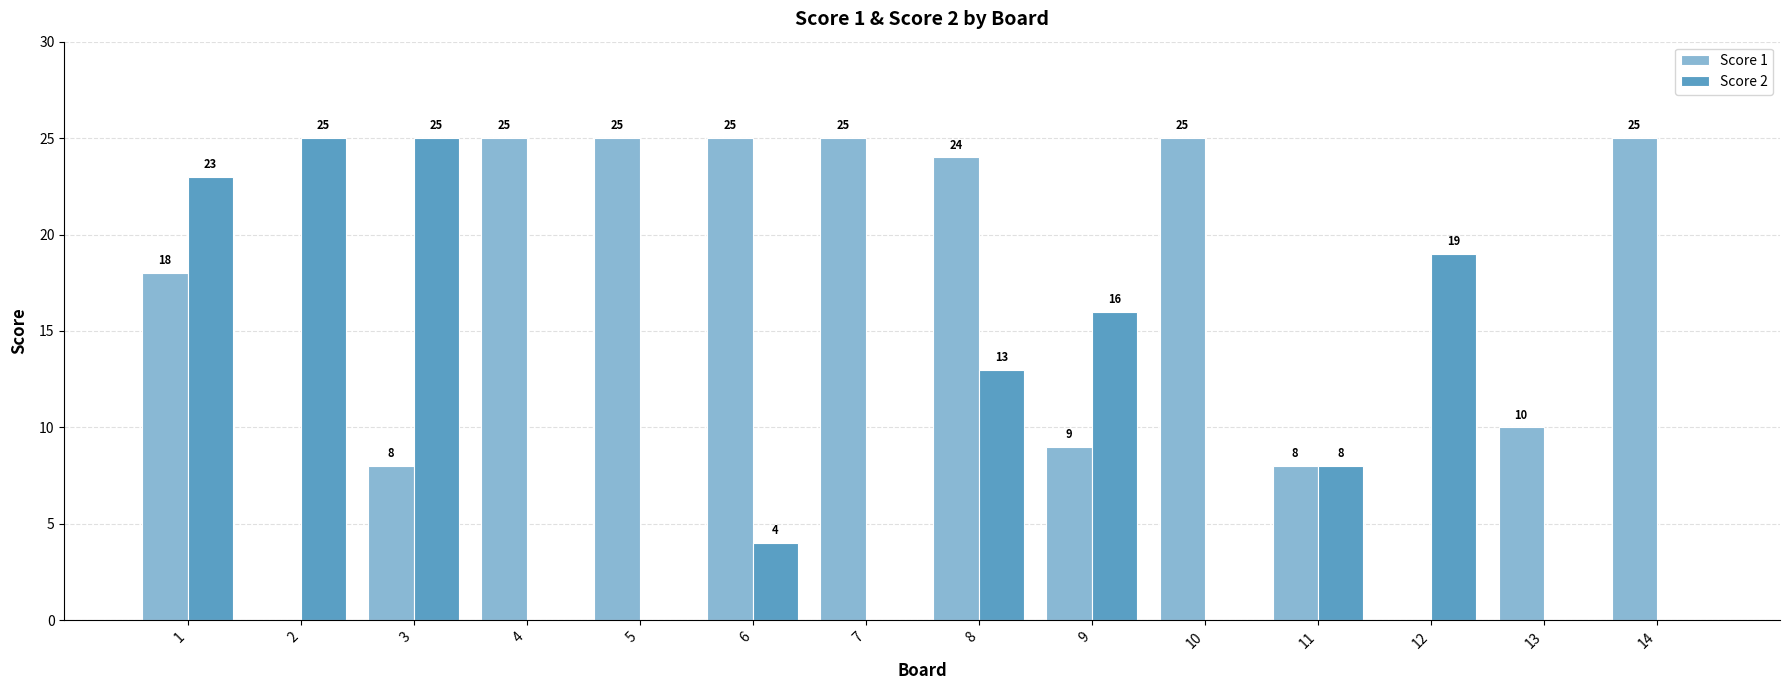

What is the average value of the Score 1 series?

16